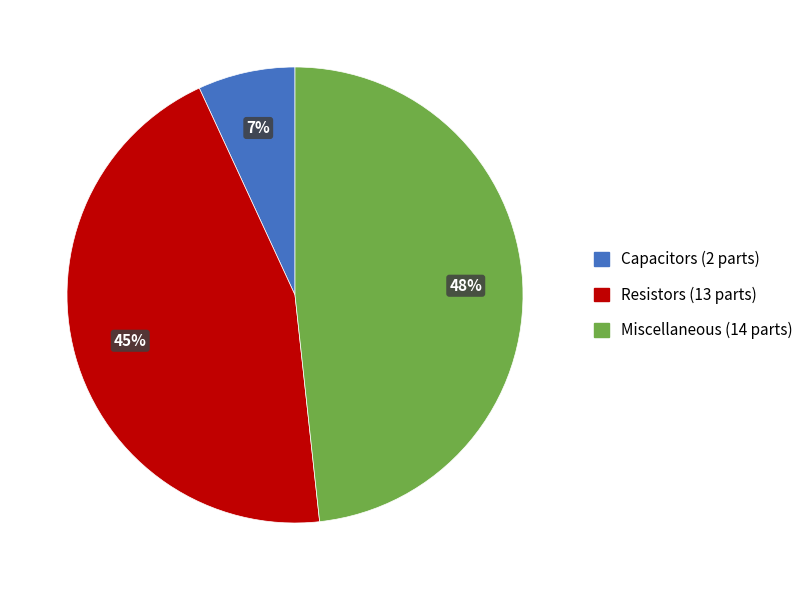

Is it true that Capacitors is 16% of the pie?

False